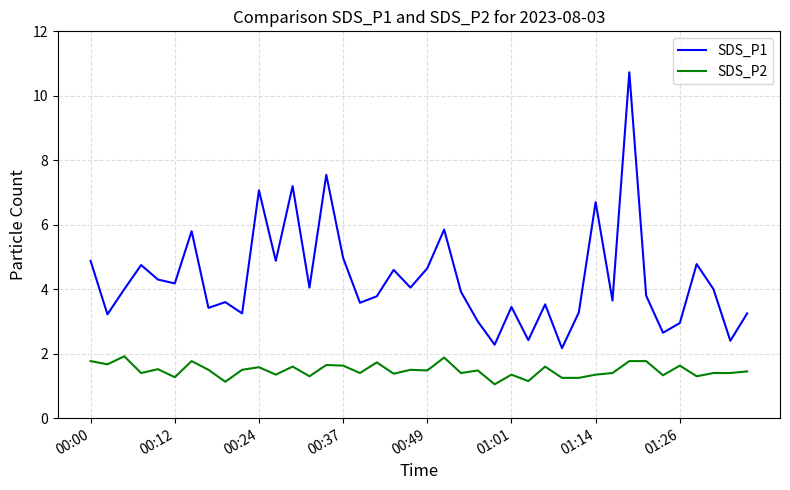

True or false: SDS_P2 and SDS_P1 cross at least once.

False